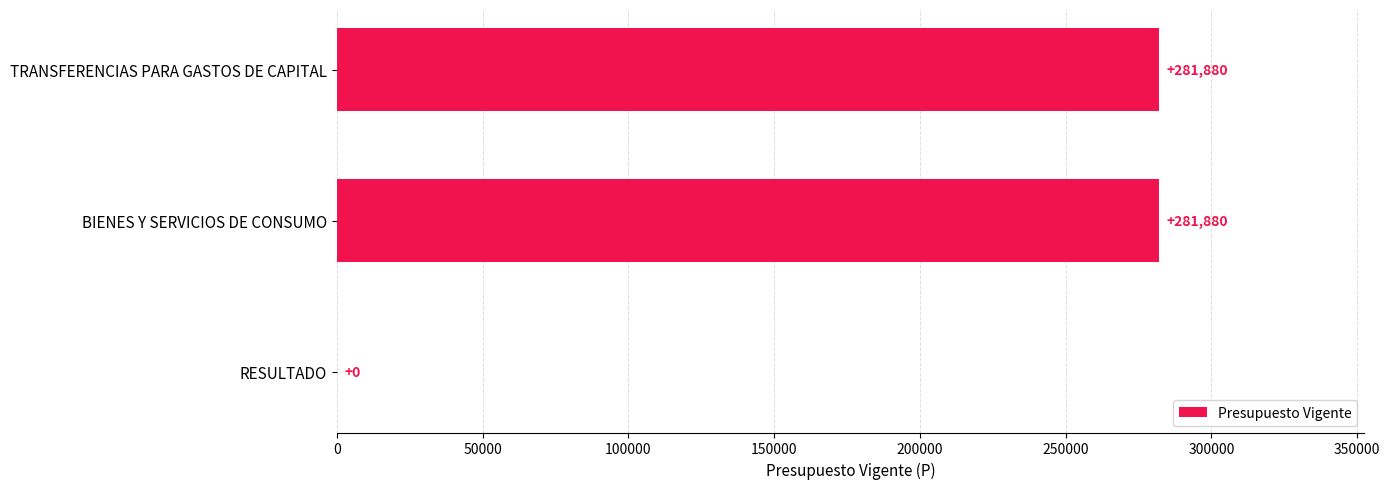

How many values are between 0 and 281880?

3